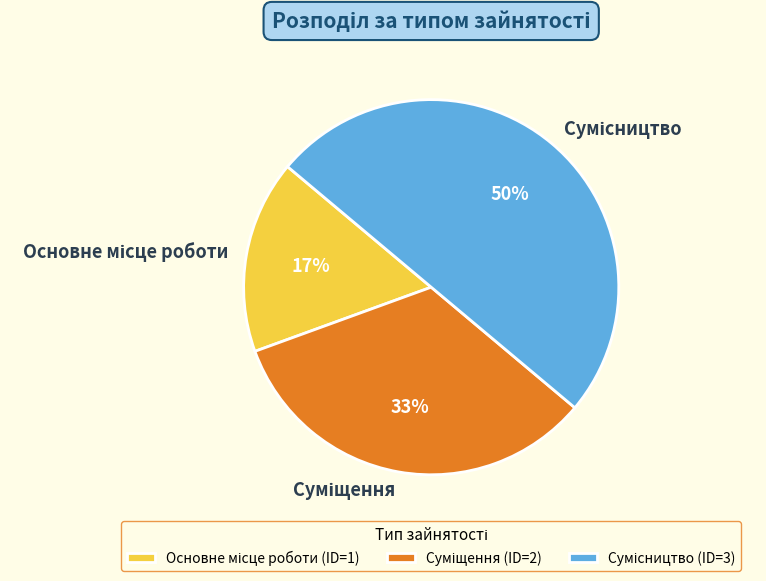

To the nearest percent, what is the difference between the largest and smallest slice percentages?

33%